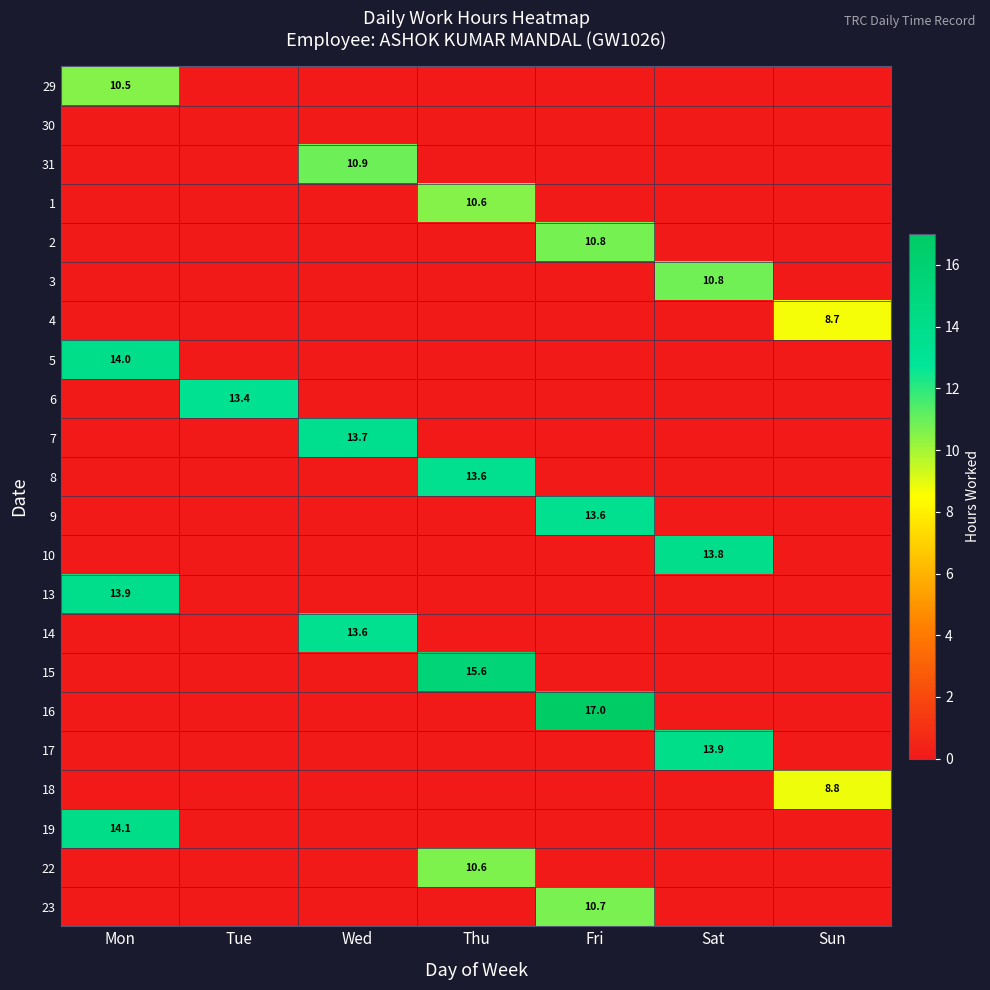

The value of 29 at Mon is 10.5. True or false?

True